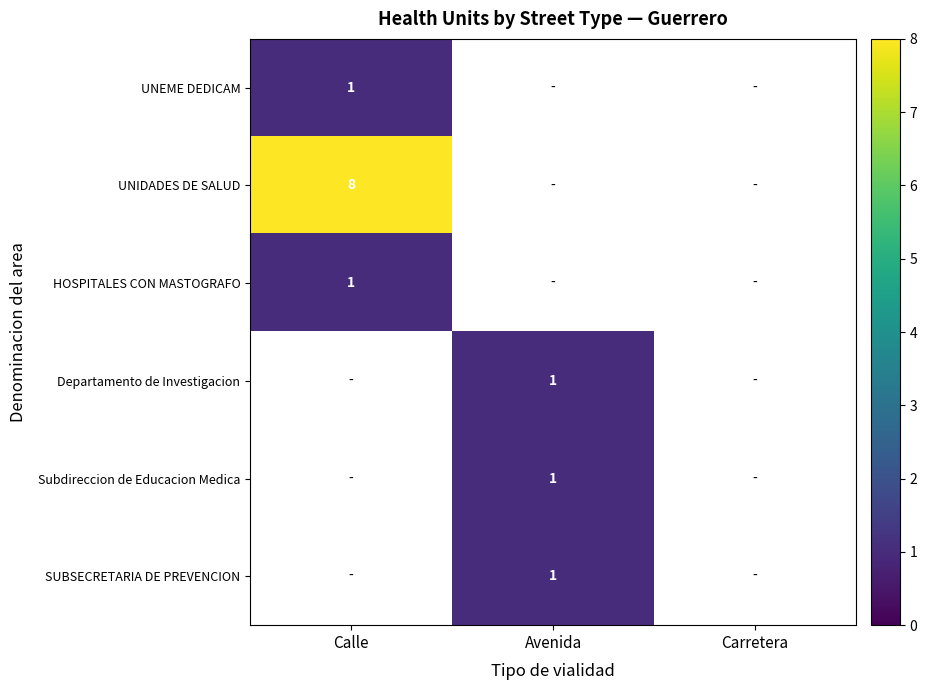

What is the greatest value displayed?

8.0